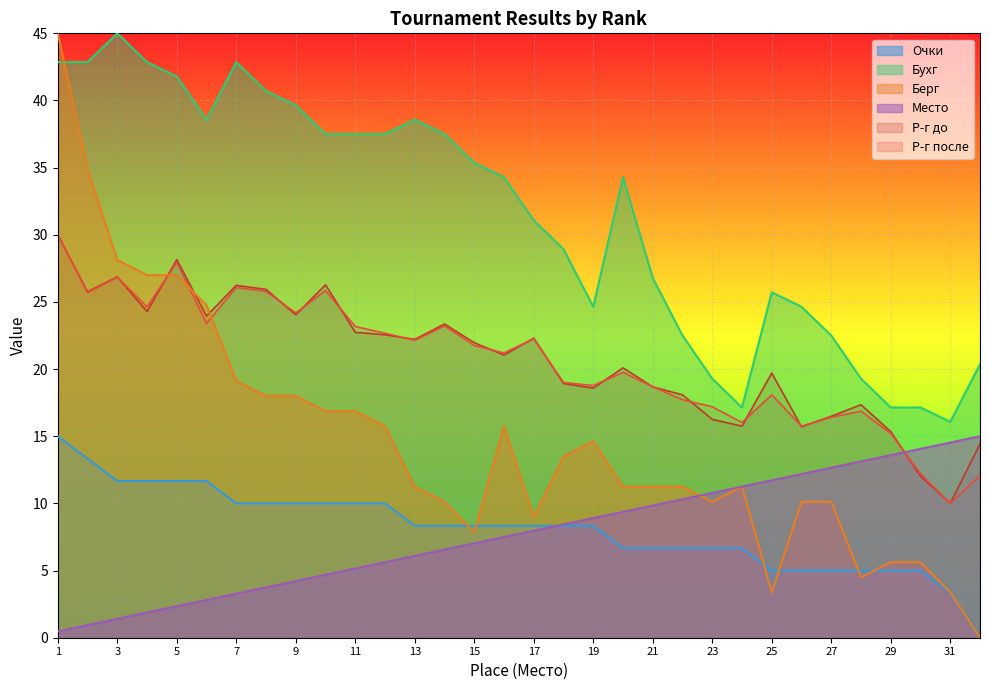

Which series has the widest spread of values?

Берг